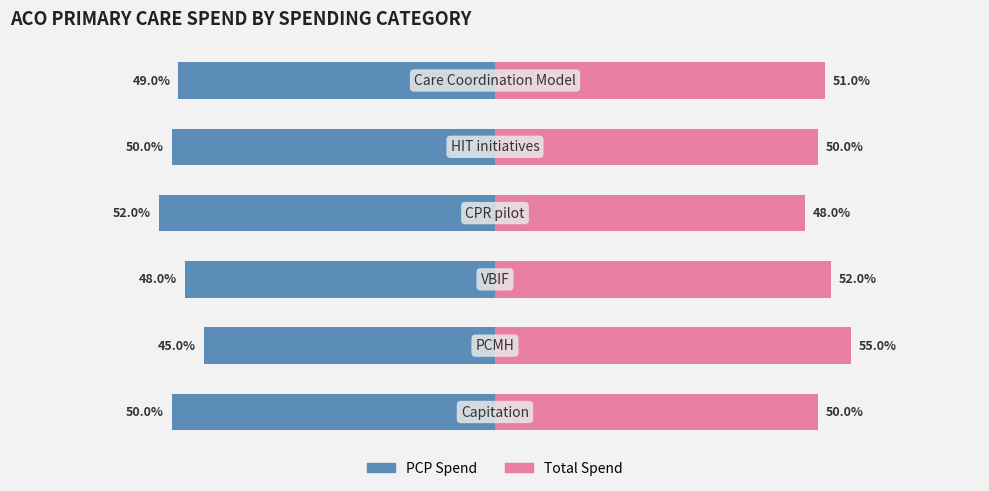

What is the difference between the maximum and minimum values in the Total Spend series?

7